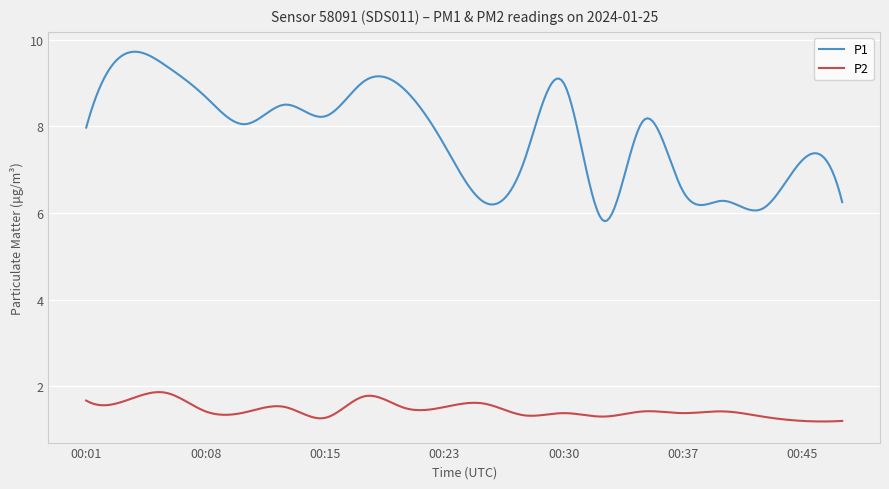

True or false: P1 and P2 cross at least once.

False